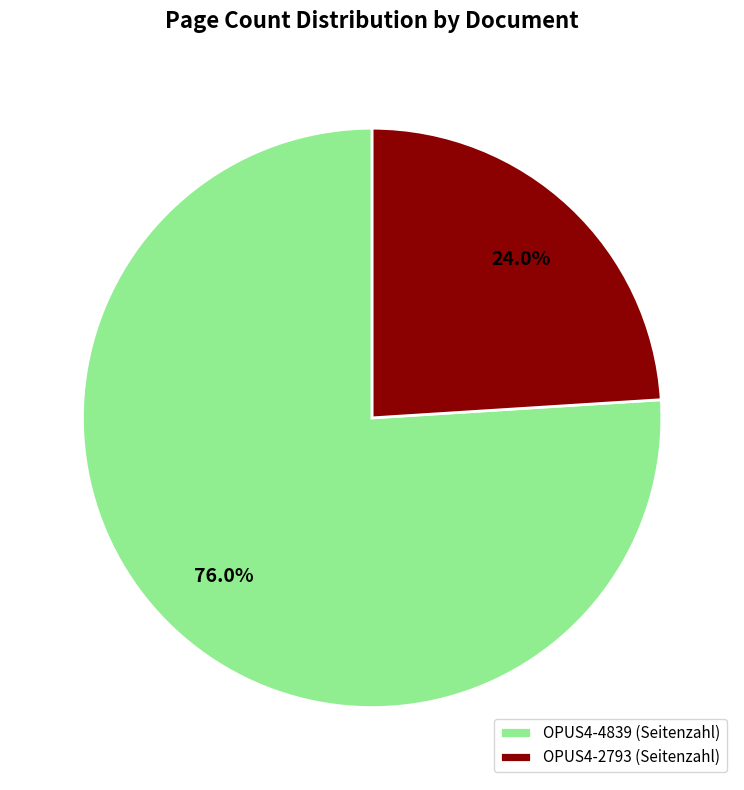

Which category has the biggest portion of the pie?

OPUS4-4839